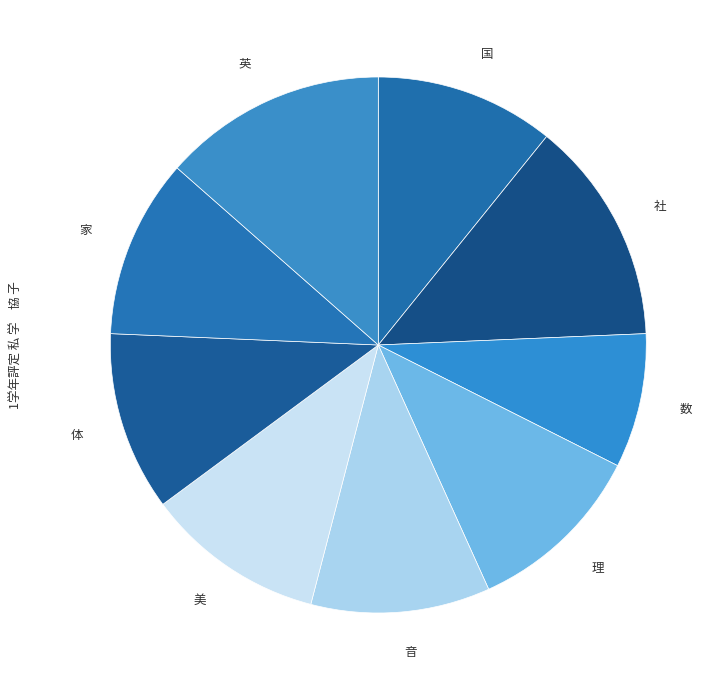

How many slices are in this pie chart?

9